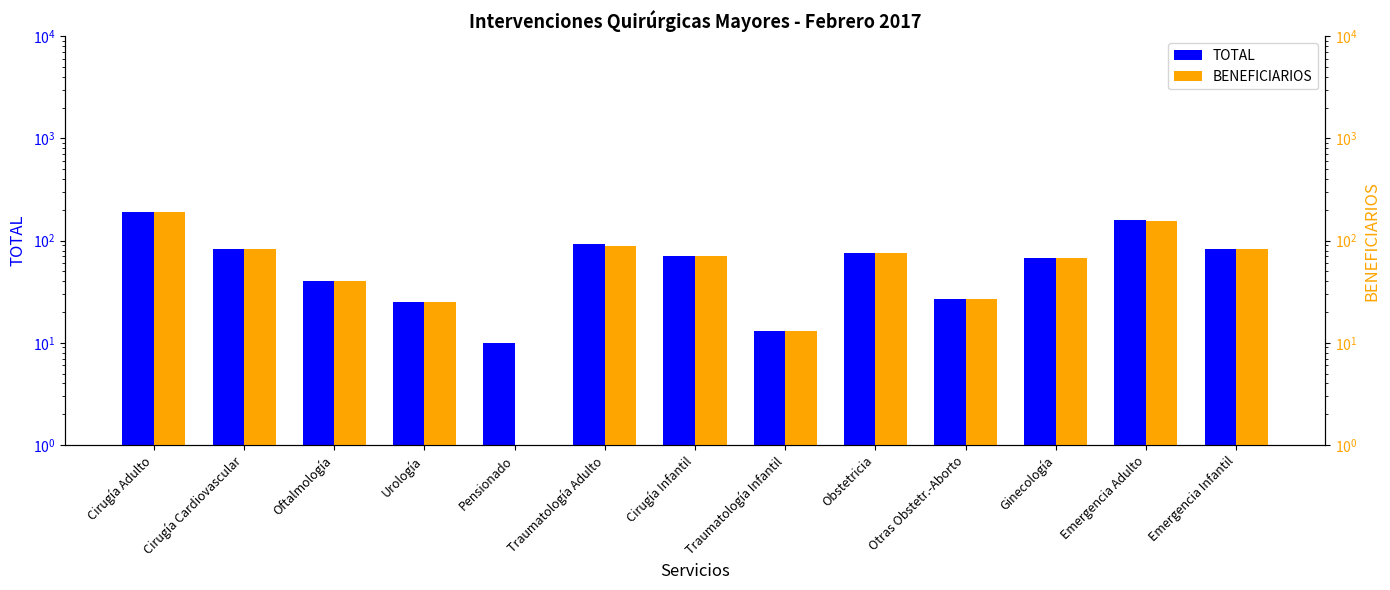

How many series are shown in this chart?

2